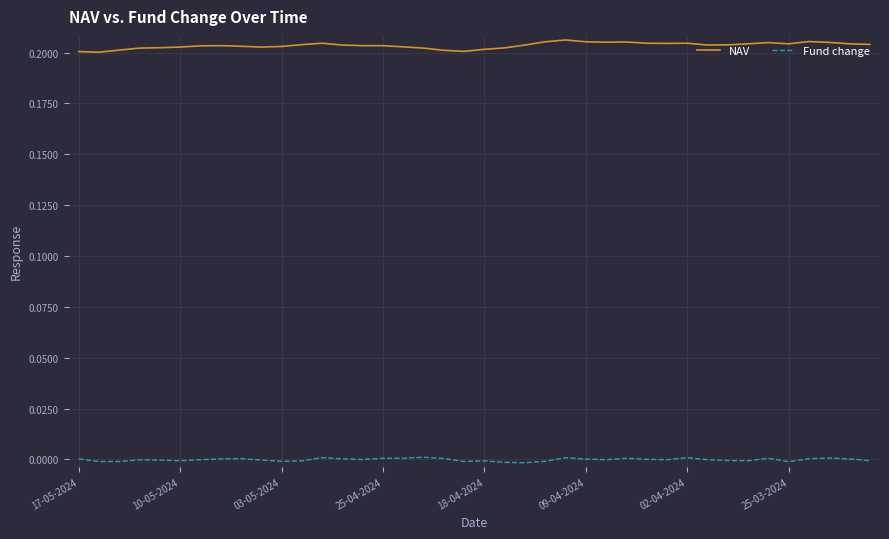

Rank the series by their average value, from lowest to highest.

Fund change, NAV